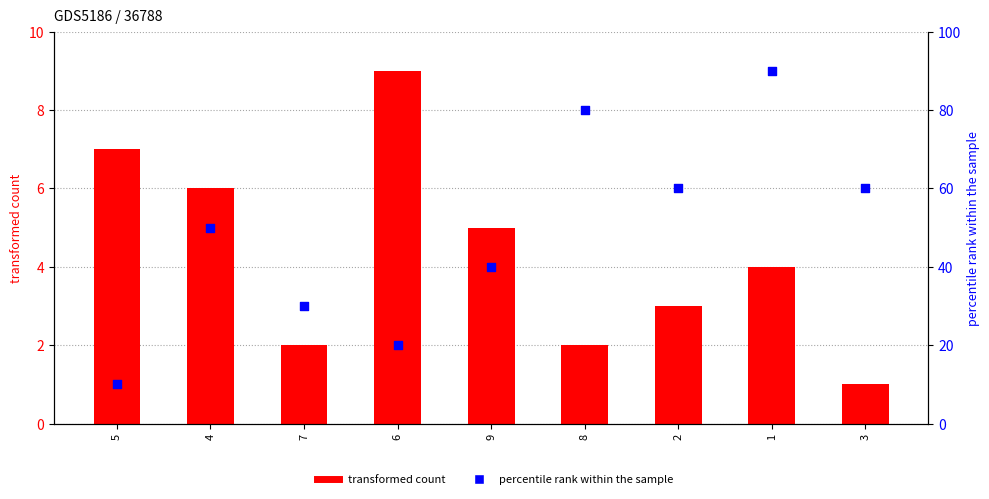

Which series reaches the maximum Y coordinate?

percentile rank within the sample